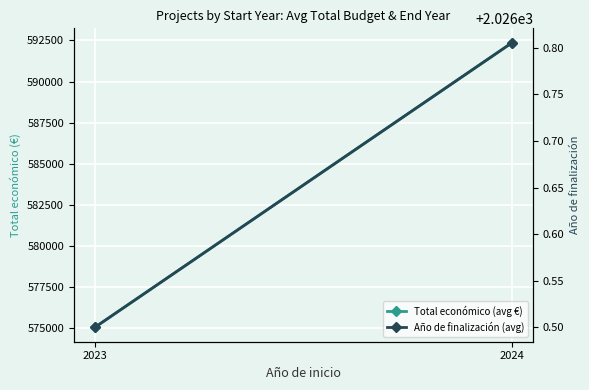

What is the total value across all series at 2023?

577079.0